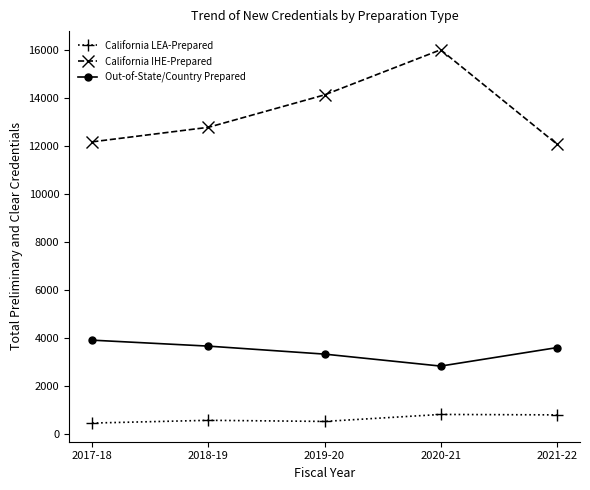

What is the value of the Out-of-State/Country Prepared point at the 5th from the left?

3606